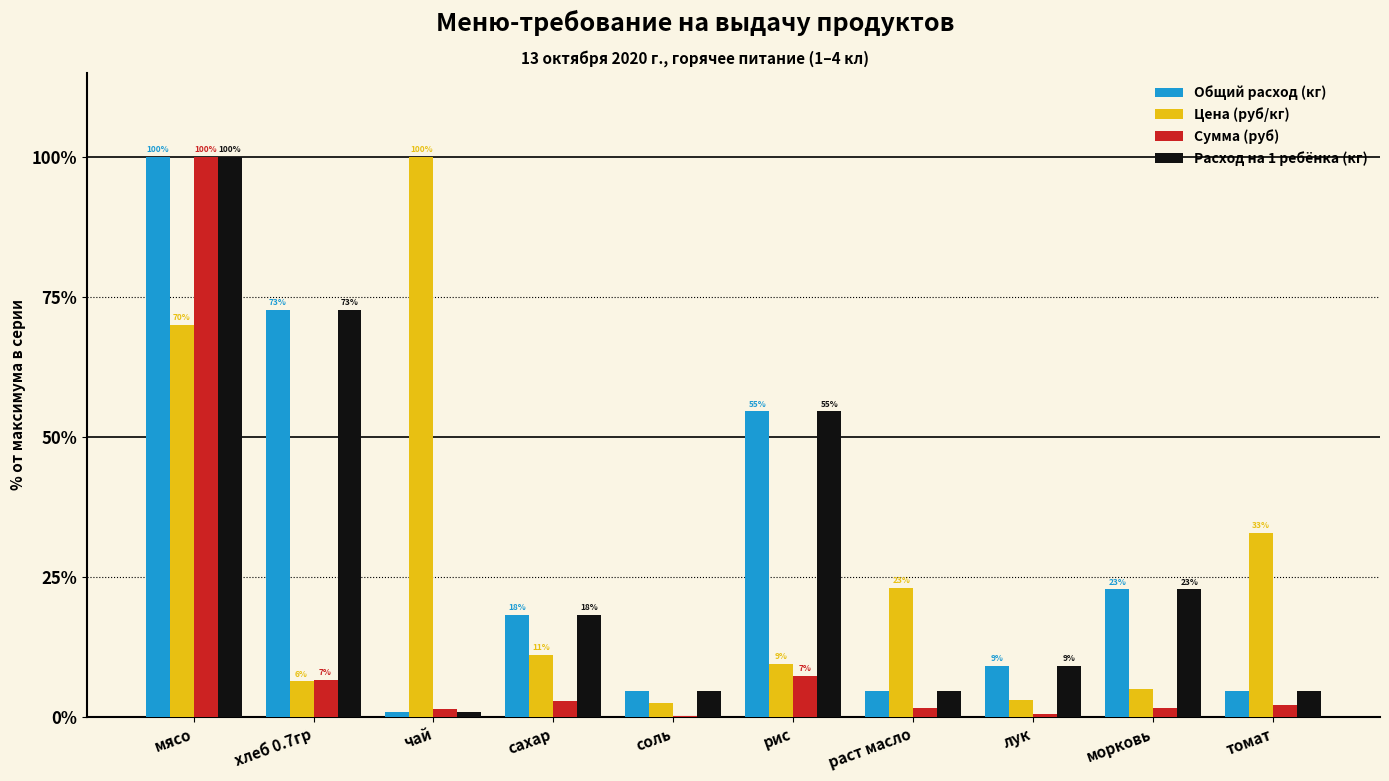

How many values in the Расход на 1 ребёнка (кг) series exceed 18?

5